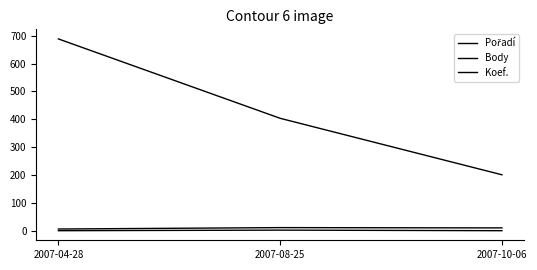

What is the spread (max minus min) of values at 2007-08-25?

400